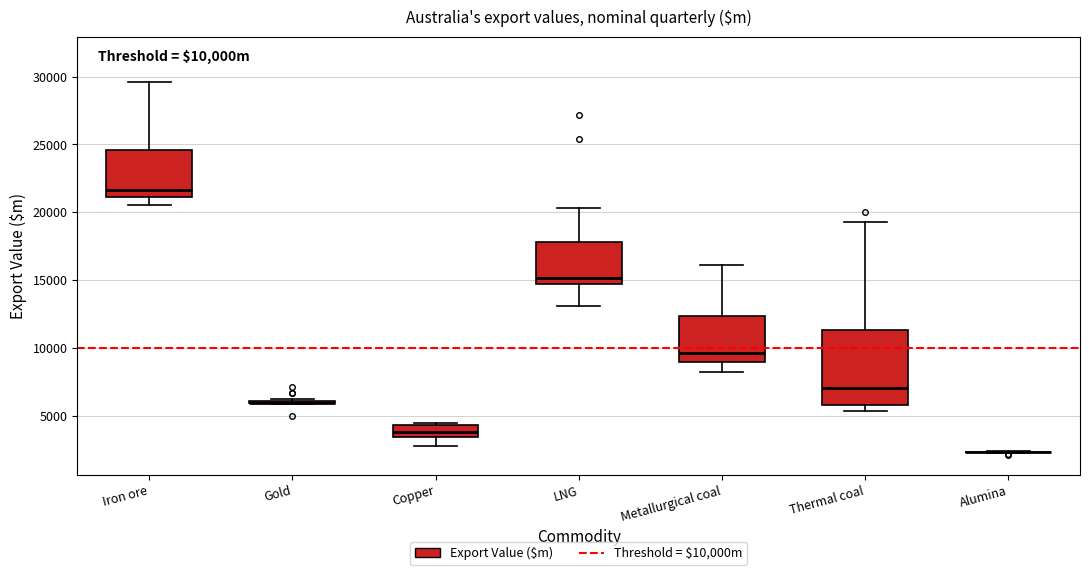

Reading left to right, transcribe this box plot: for each box, give where its median line is, the range the box spans, and where its two whiskers end, as read against the y-axis. The values are not printed on the chart, so give them approximately, as read against the axis.

Iron ore: median 21500, box 21000 to 24500, whiskers 20500 to 29500
Gold: box collapsed to a line at 6000, whiskers 6000 to 6500
Copper: median 4000, box 3500 to 4500, whiskers 3000 to 4500
LNG: median 15000, box 14500 to 18000, whiskers 13000 to 20500
Metallurgical coal: median 9500, box 9000 to 12500, whiskers 8000 to 16000
Thermal coal: median 7000, box 6000 to 11500, whiskers 5500 to 19500
Alumina: box collapsed to a line at 2500, whiskers 2500 to 2500